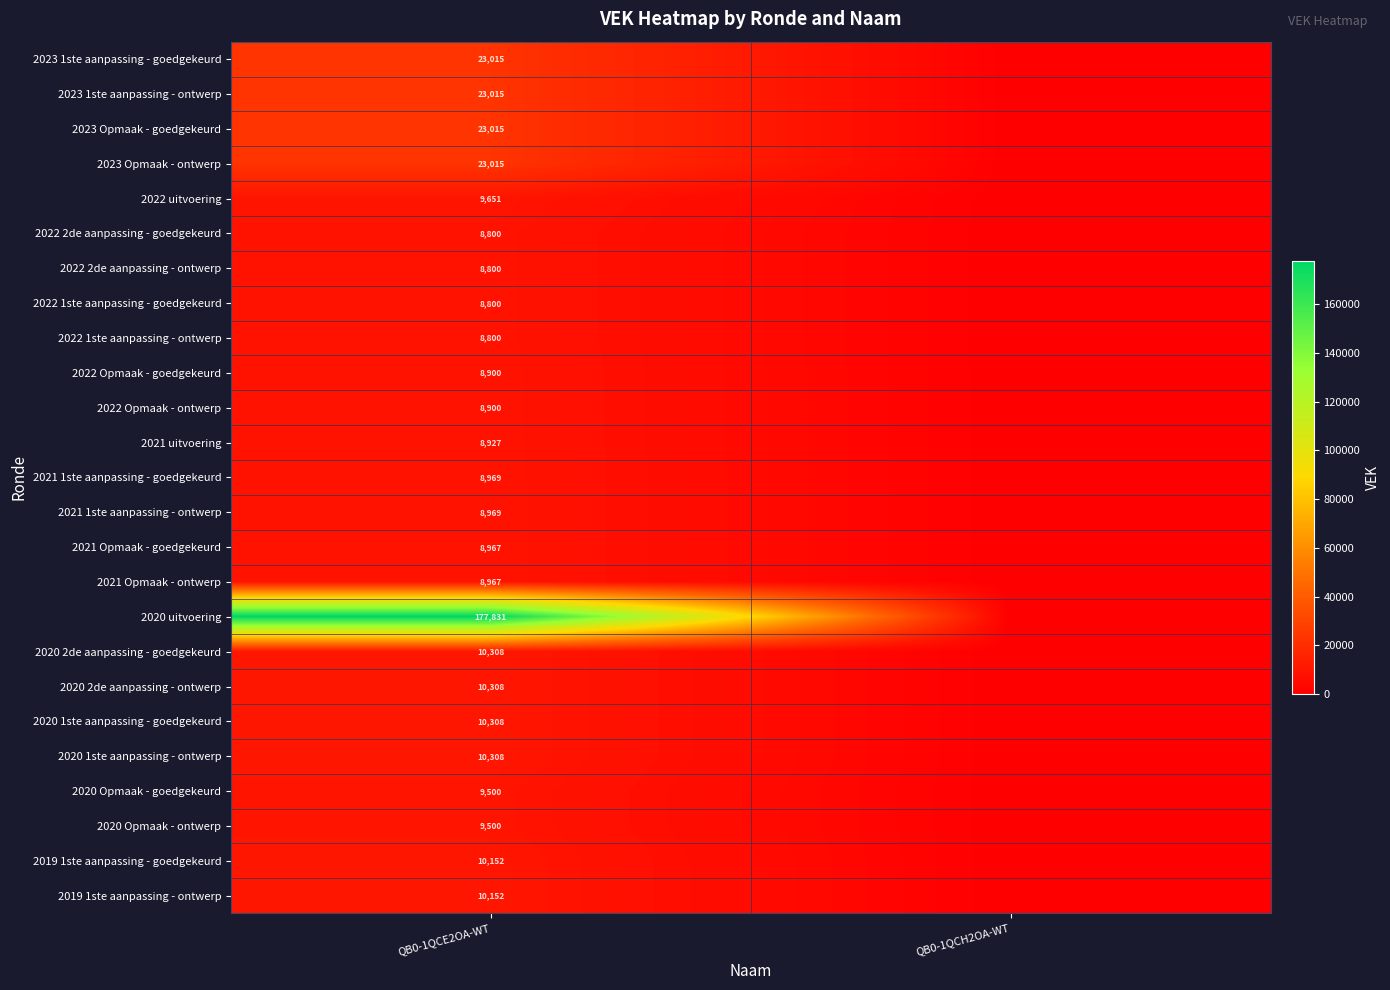

The value of 2022 uitvoering at QB0-1QCE2OA-WT is 9651. True or false?

True